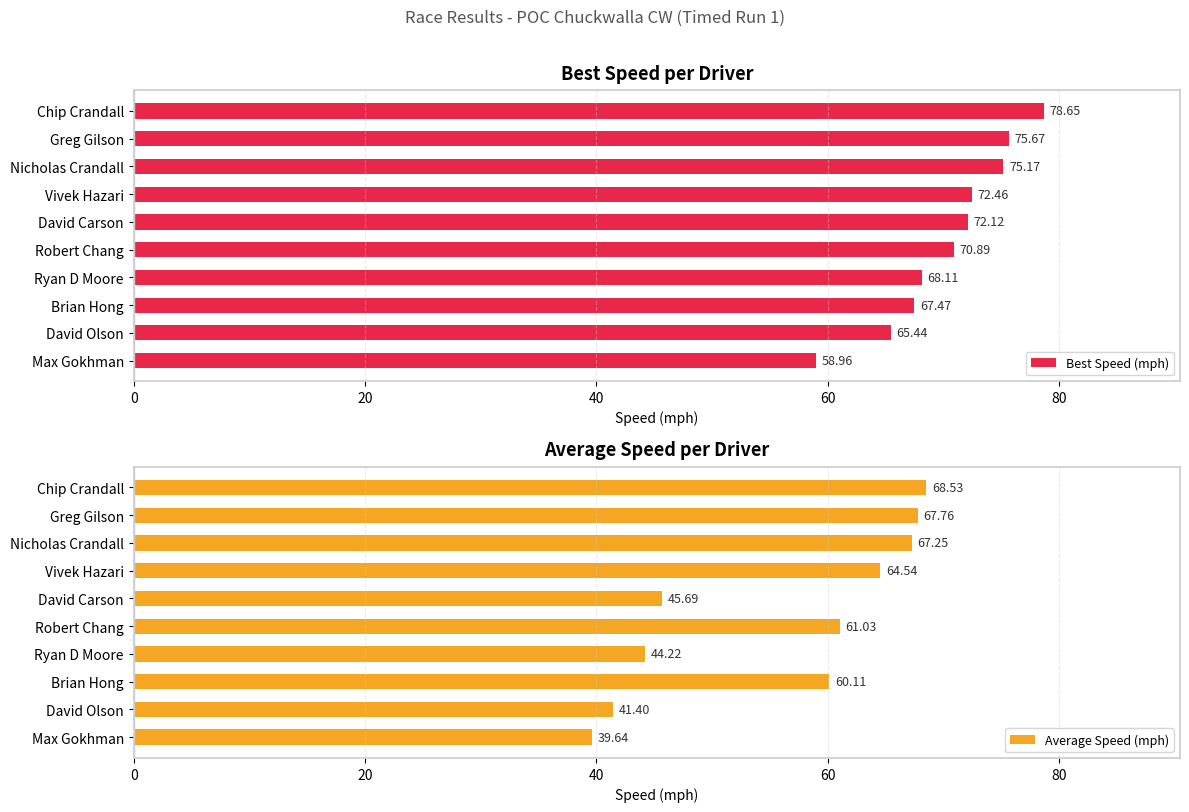

Reading left to right, extract all data points from this chart.

Best Speed (mph): 78.7	75.7	75.2	72.5	72.1	70.9	68.1	67.5	65.4	59.0
Average Speed (mph): 68.5	67.8	67.2	64.5	45.7	61.0	44.2	60.1	41.4	39.6